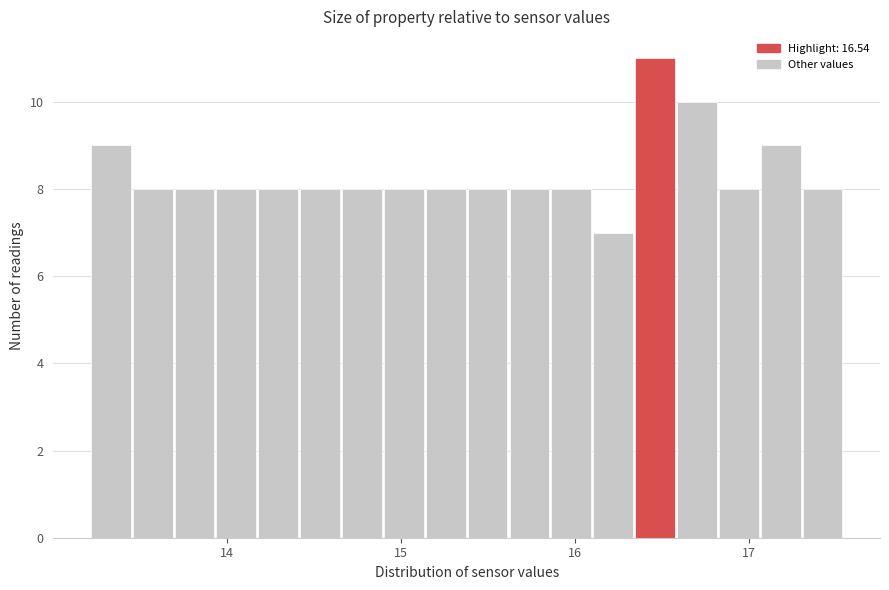

Read against the x-axis, roughly where is the centre of the tallest bar?

16.5